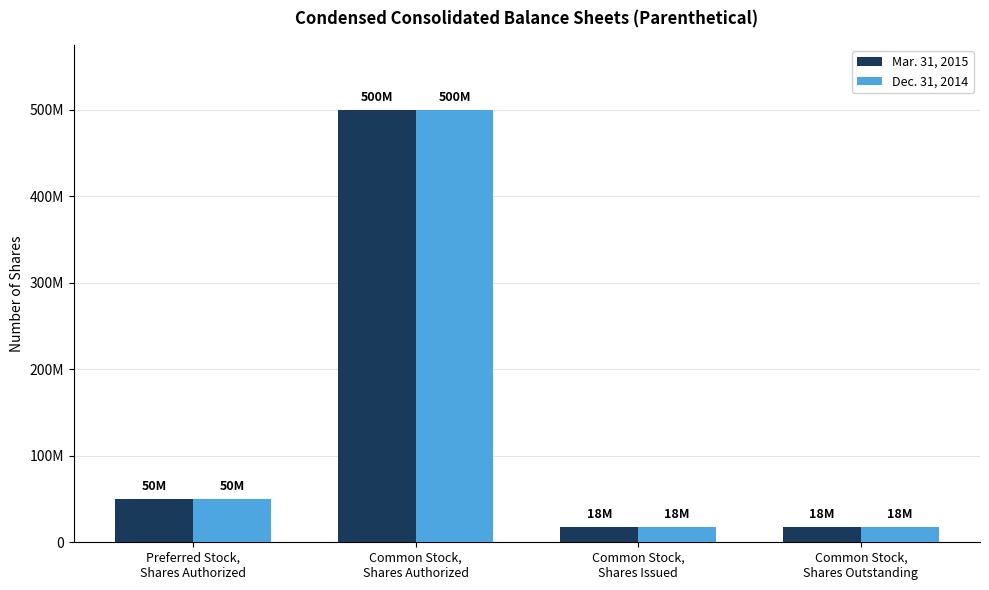

List the labels in order of Dec. 31, 2014 value, largest first.

Common Stock,
Shares Authorized, Preferred Stock,
Shares Authorized, Common Stock,
Shares Issued, Common Stock,
Shares Outstanding